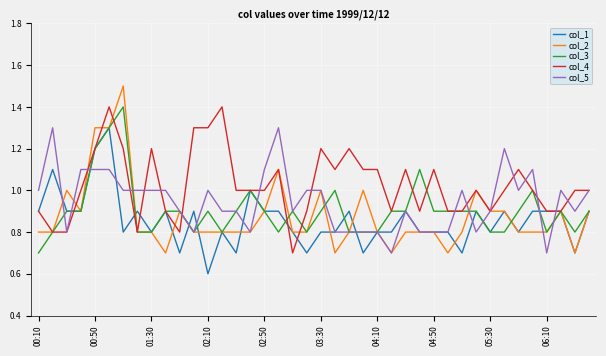

What is the maximum value shown in the chart?

1.5